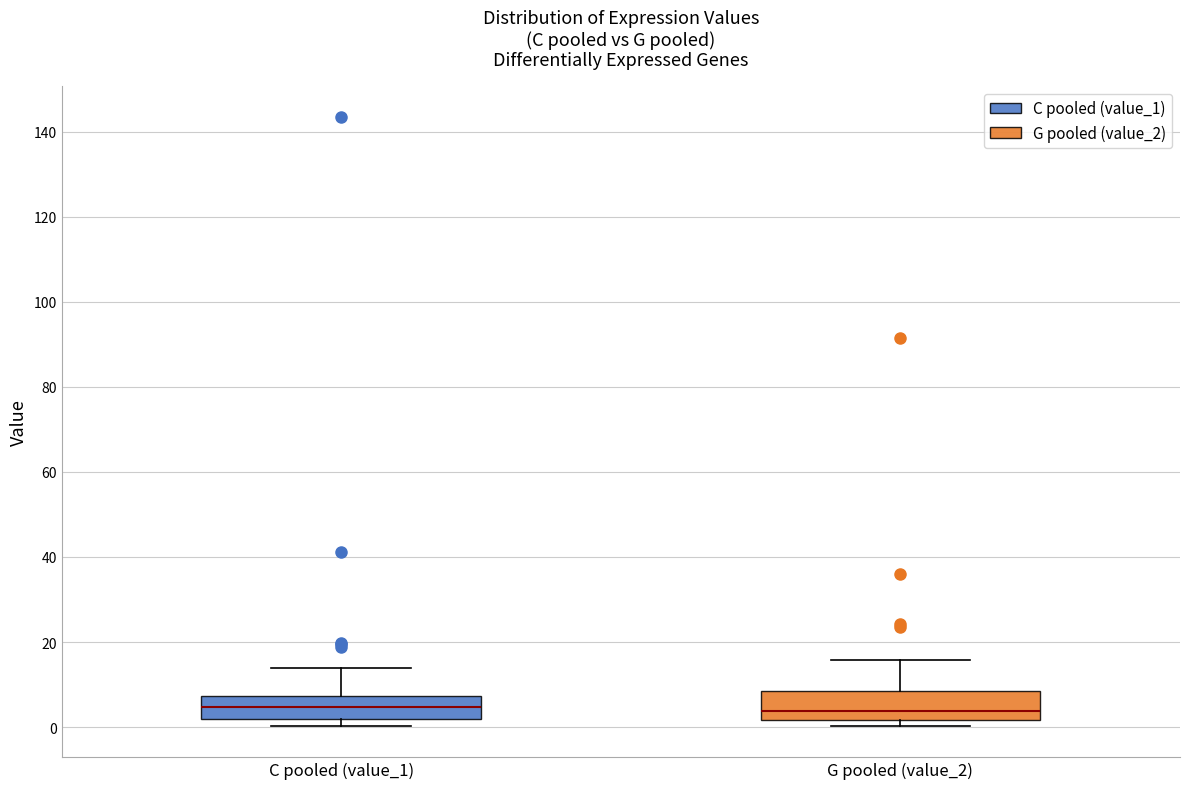

Where does the upper whisker of the box for C pooled (value_1) end on the y-axis? The values are not printed on the chart, so give them approximately, as read against the axis.

14